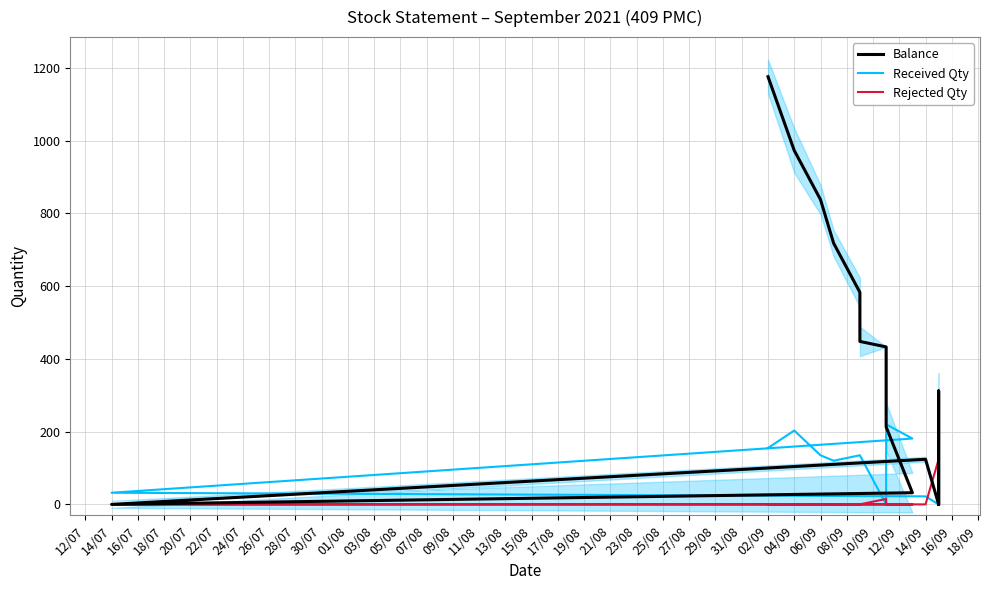

How many interior local peaks does the Received Qty series have?

3